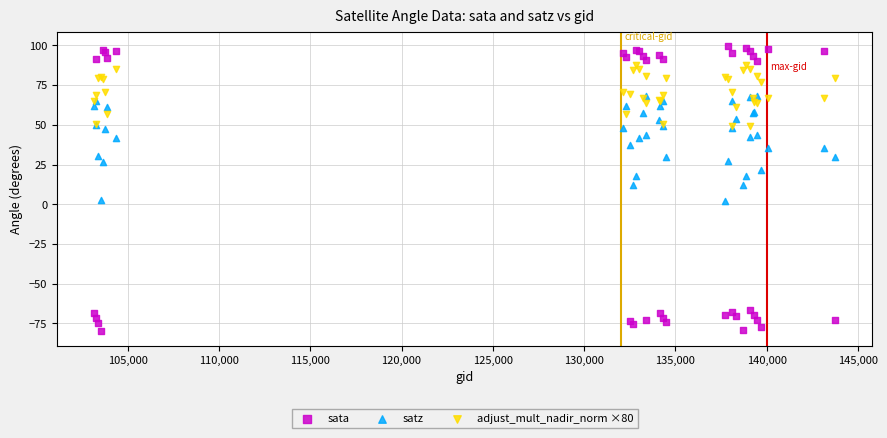

Which series contains the highest Y value?

sata